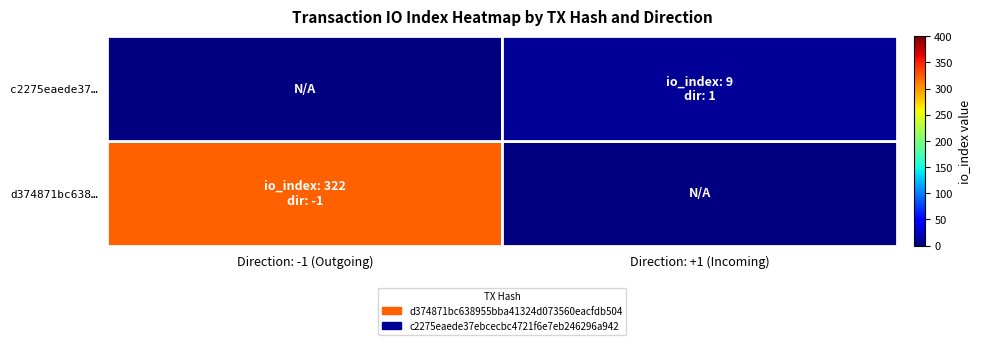

Which series changed the most between Direction: -1 (Outgoing) and Direction: +1 (Incoming)?

d374871bc638…